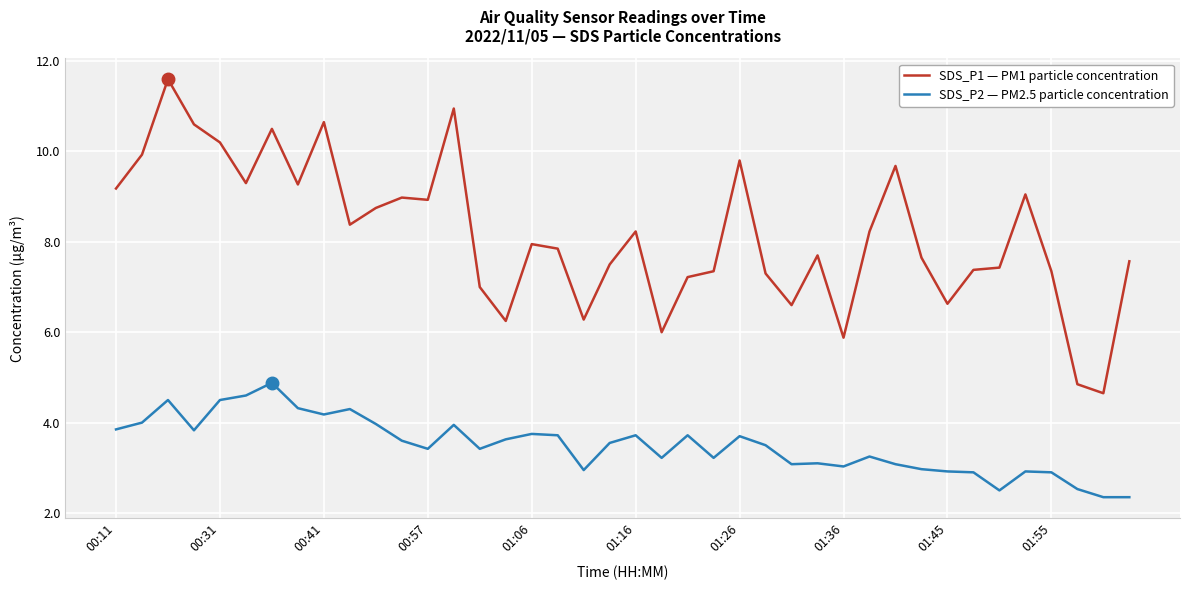

Rank the series by their maximum value, from highest to lowest.

SDS_P1 — PM1 particle concentration, SDS_P2 — PM2.5 particle concentration